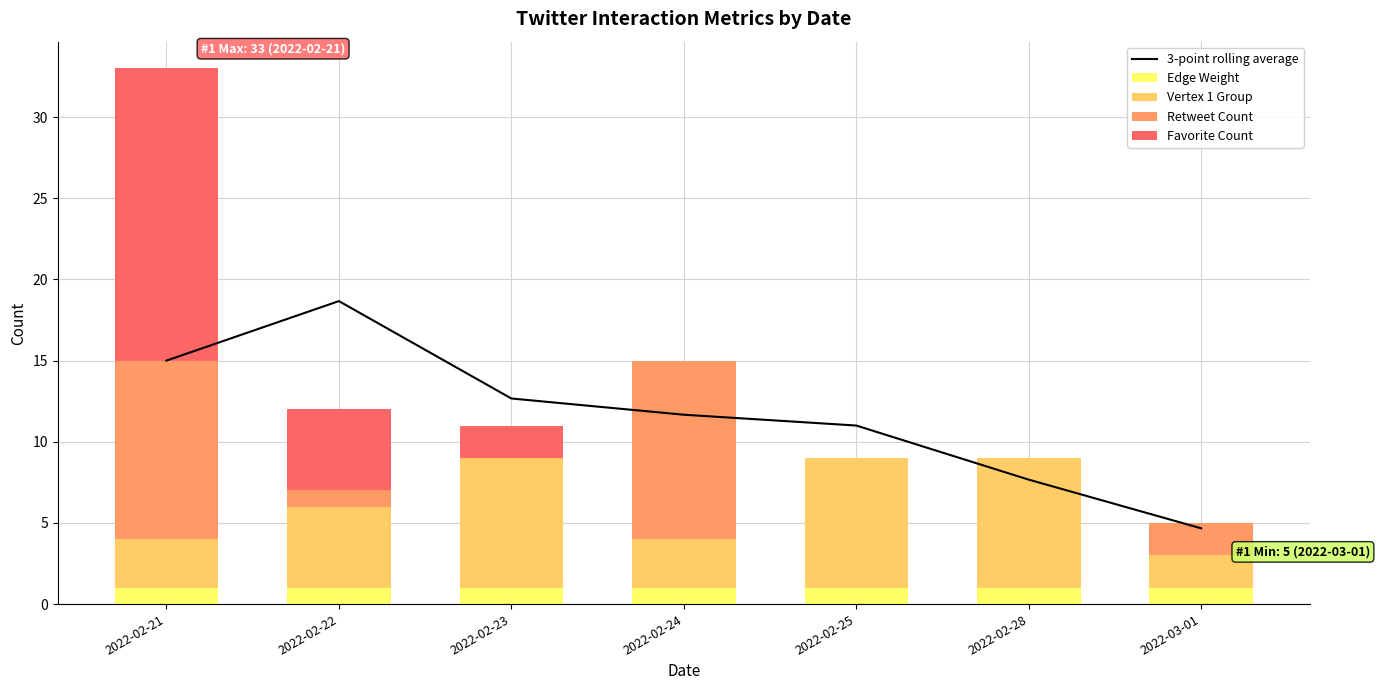

Which category has the lowest value in the 3-point rolling average series?

2022-03-01